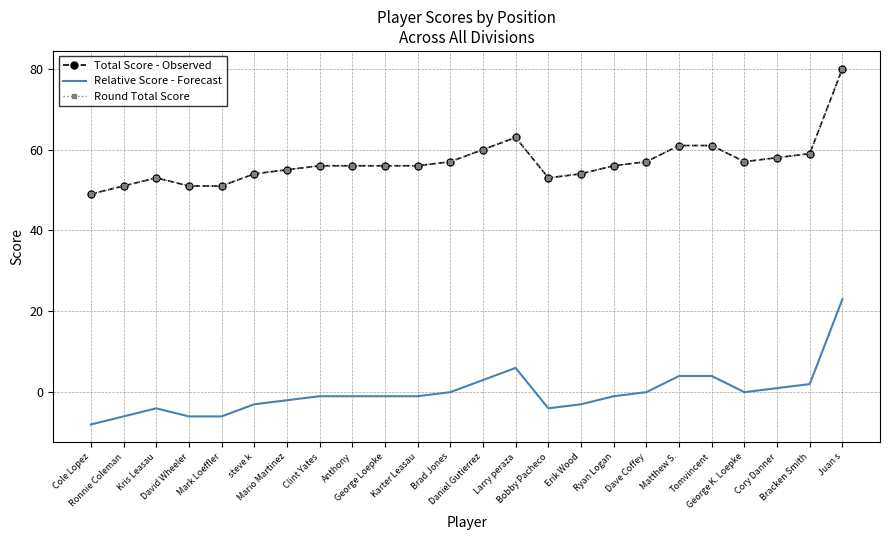

True or false: Total Score - Observed and Round Total Score cross at least once.

False